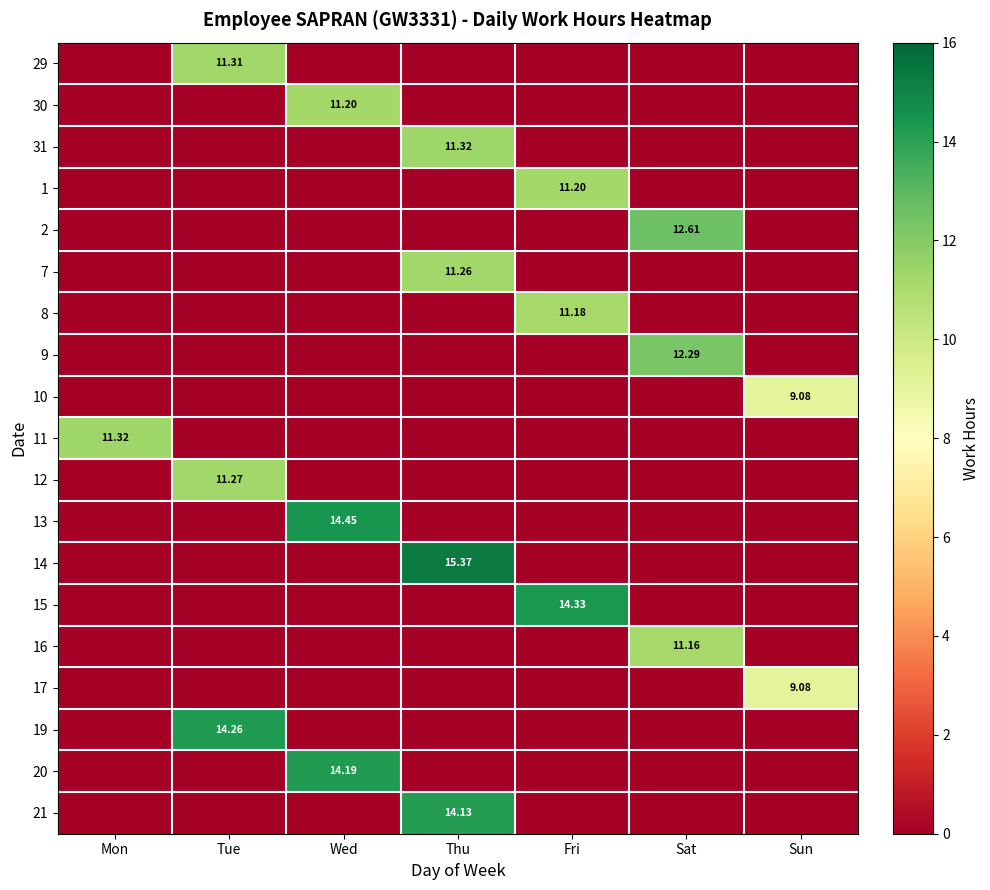

Count the 10 values in the range 0 to 1.

6